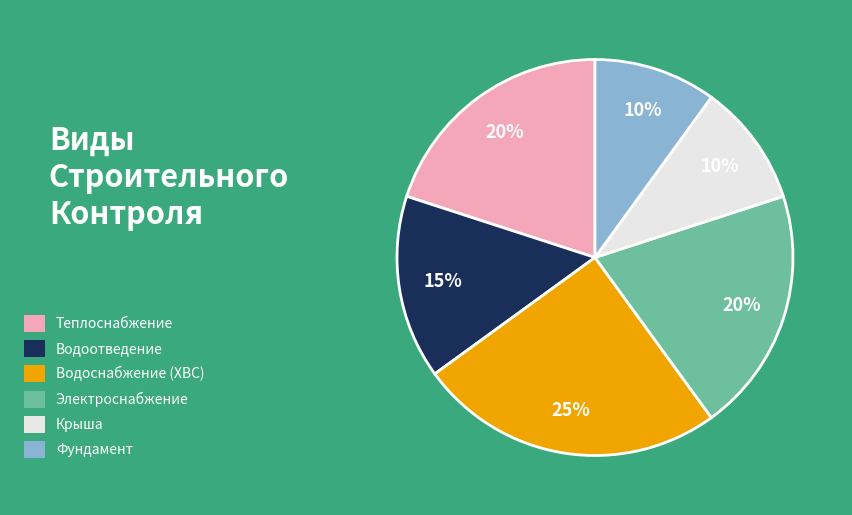

To the nearest percent, what is the difference between the largest and smallest slice percentages?

15%